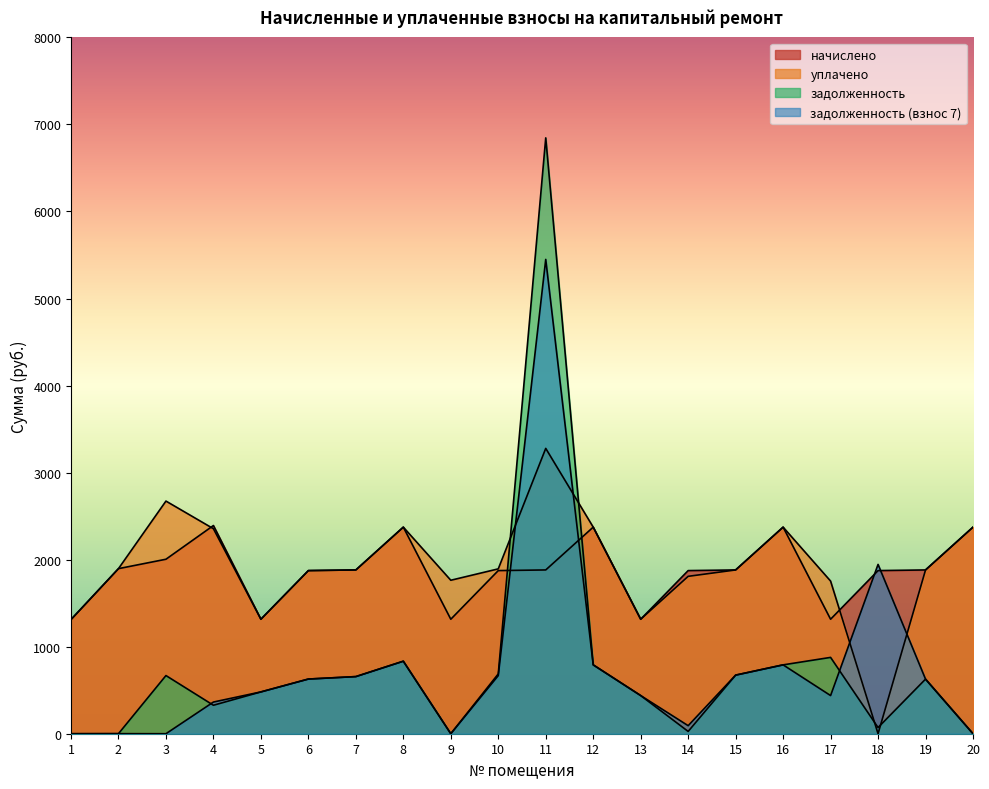

True or false: задолженность and начислено intersect in this chart.

True